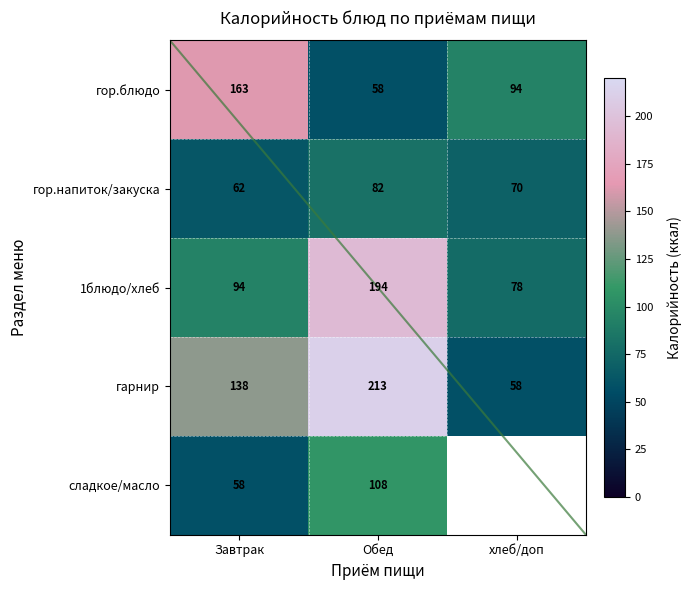

Reading left to right, list all the values displayed in this chart.

Завтрак: 163	62	94	138	58
Обед: 58	82	194	213	108
хлеб/доп: 94	70	78	58	0